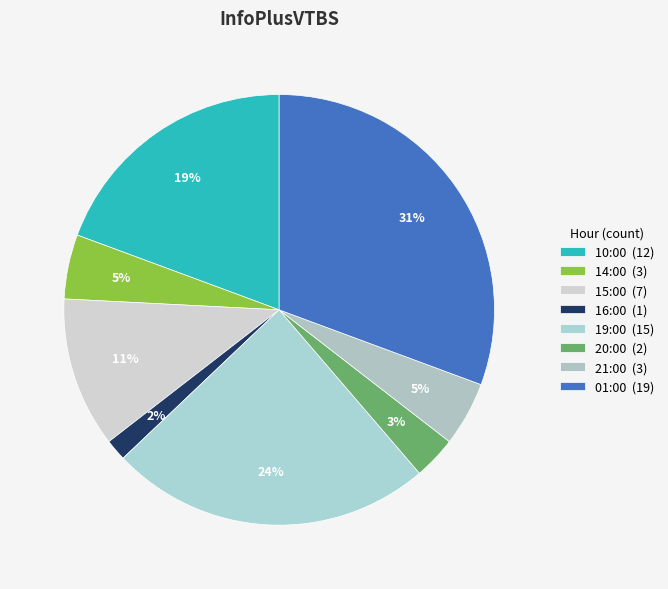

Rank the categories by value from lowest to highest.

16:00, 20:00, 14:00, 21:00, 15:00, 10:00, 19:00, 01:00